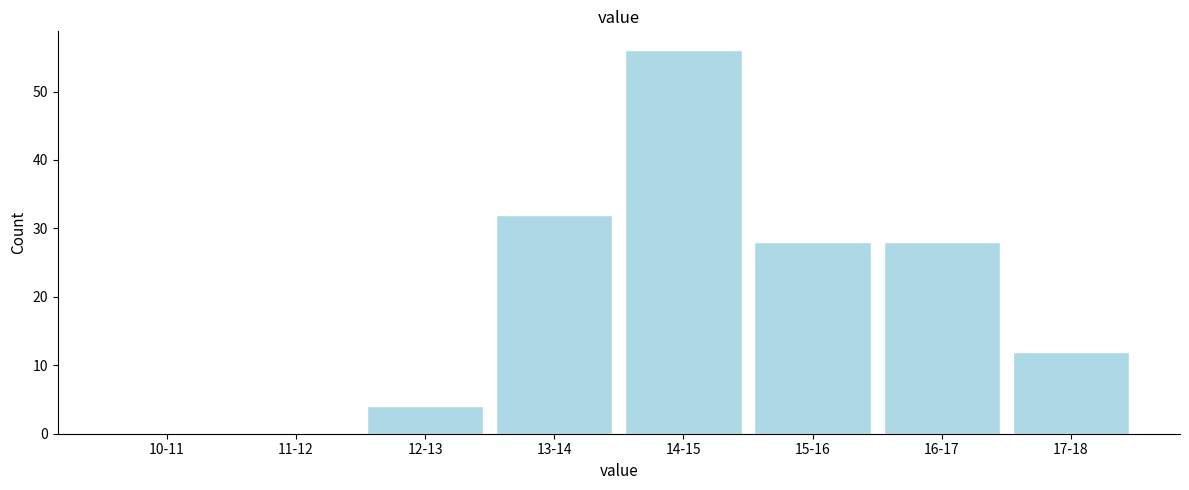

Reading left to right, what are all the values shown in this chart?

10-11=0	11-12=0	12-13=4	13-14=32	14-15=56	15-16=28	16-17=28	17-18=12